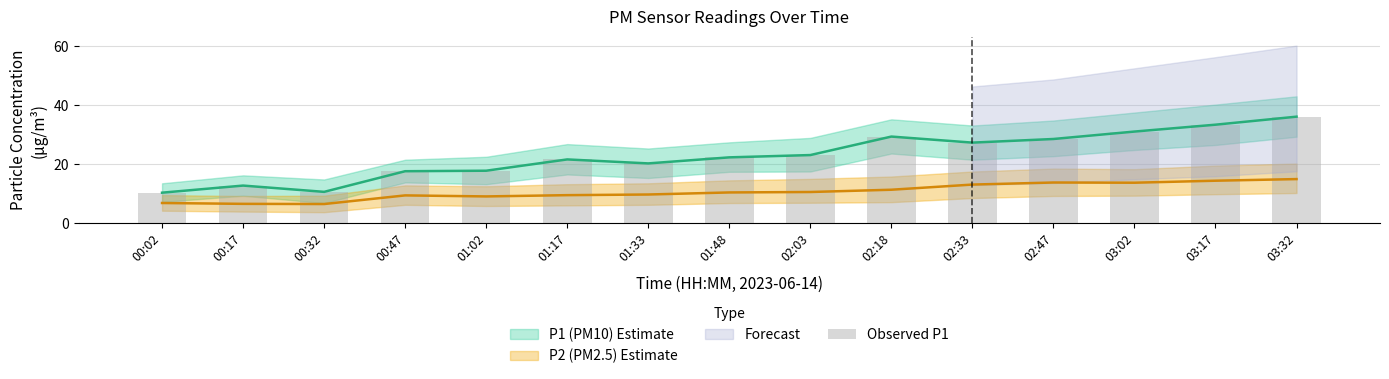

Reading left to right, transcribe all the data shown in this chart.

10.3	12.7	10.6	17.6	17.8	21.6	20.2	22.3	23.1	29.4	27.3	28.5	31.1	33.4	36.1